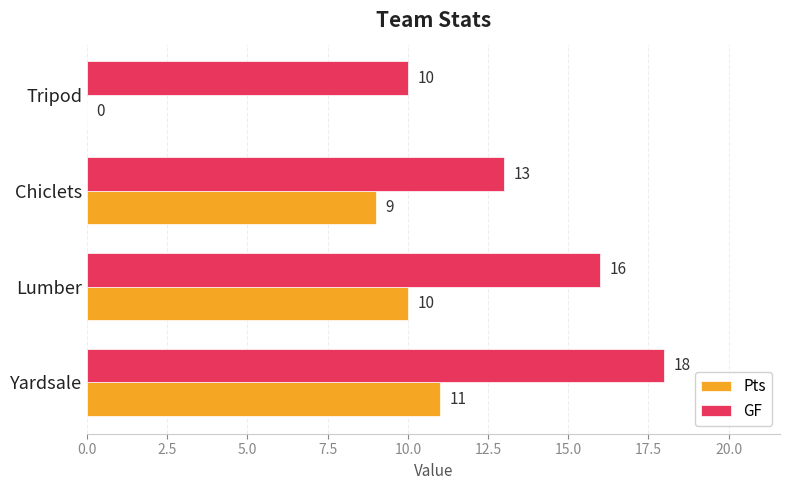

Which series changed the most between Yardsale and Tripod?

Pts